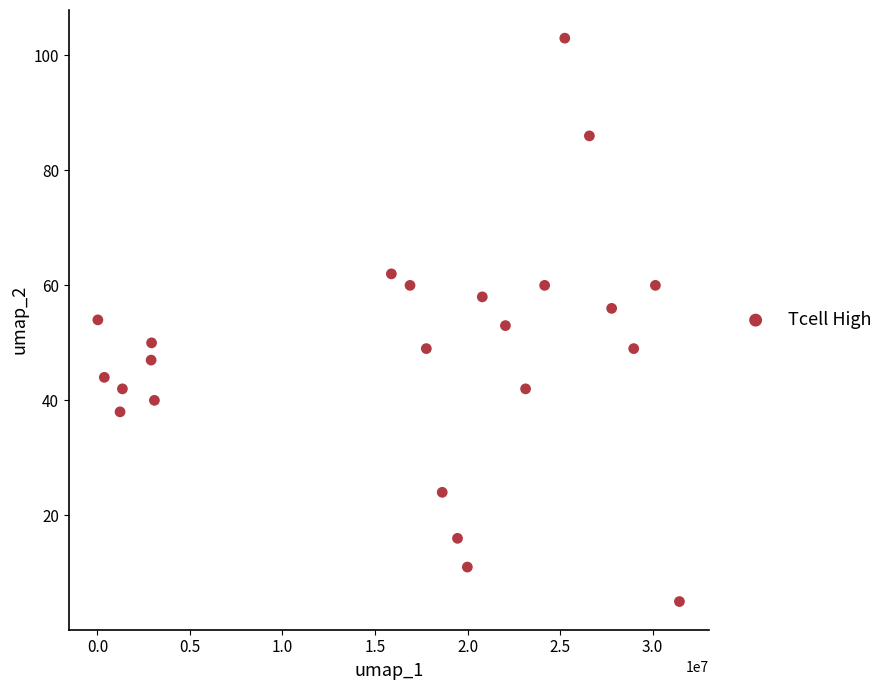

What is the range of X values (max minus min)?

31436526